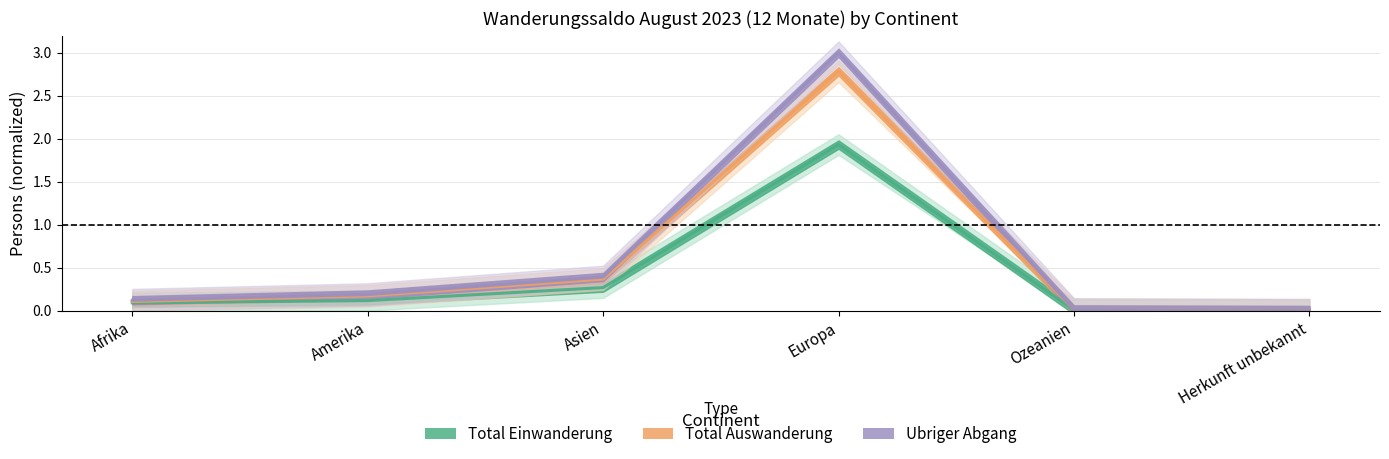

True or false: Total Auswanderung and Total Einwanderung intersect in this chart.

False